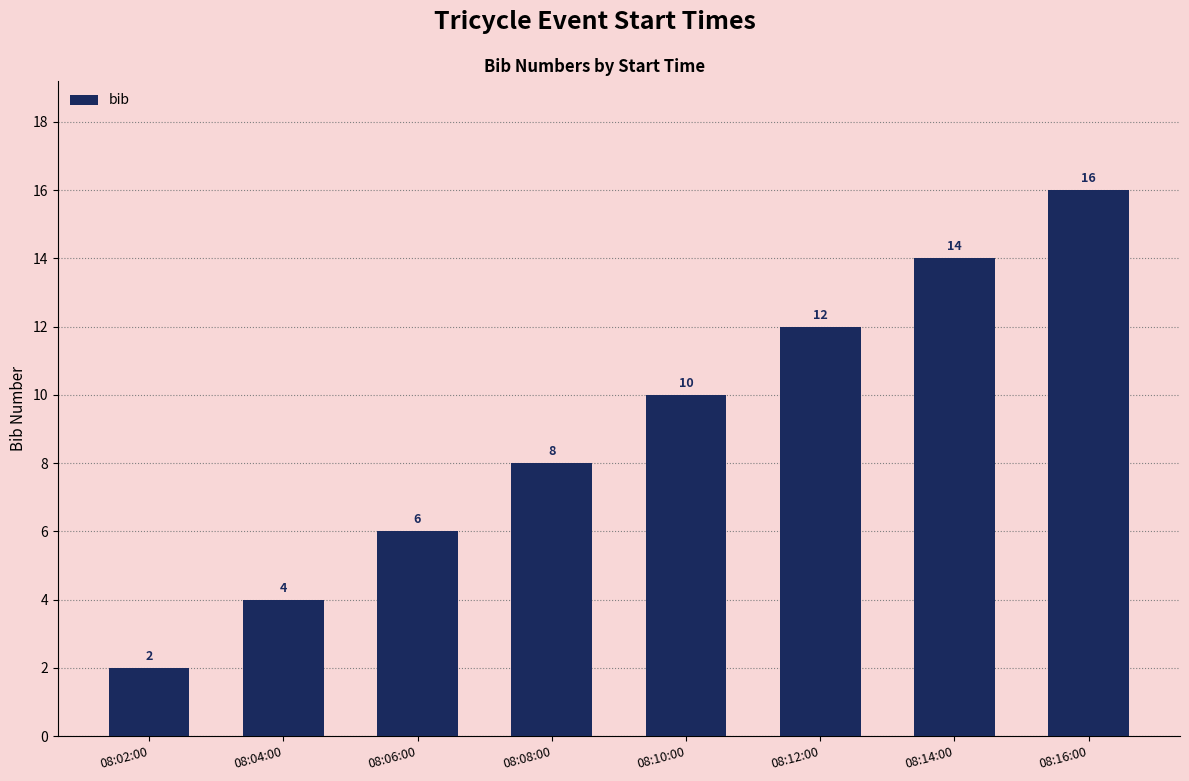

The chart shows a value of 16 at 08:16:00. True or false?

True